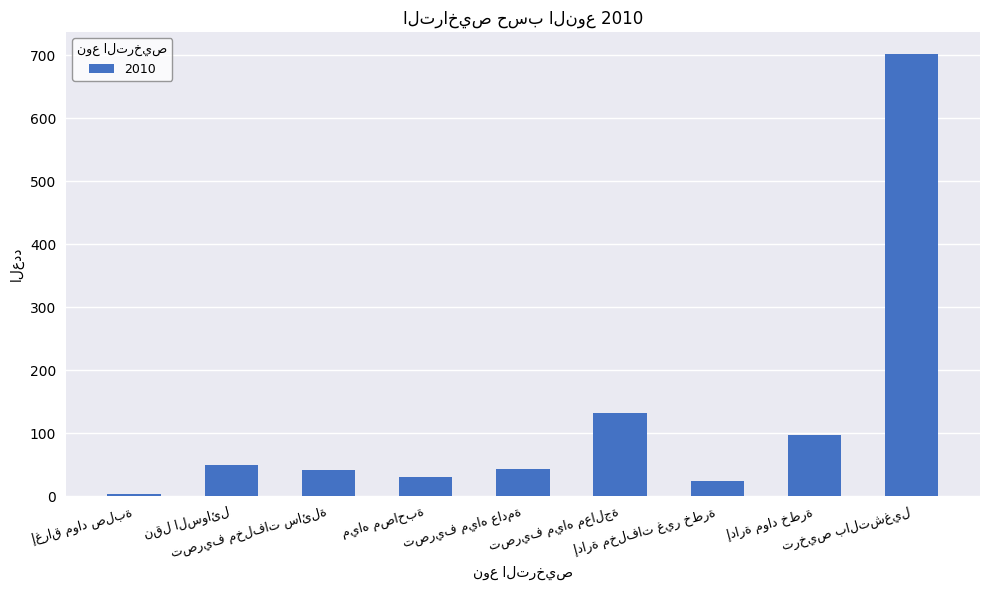

What is the sum of all values?

1123